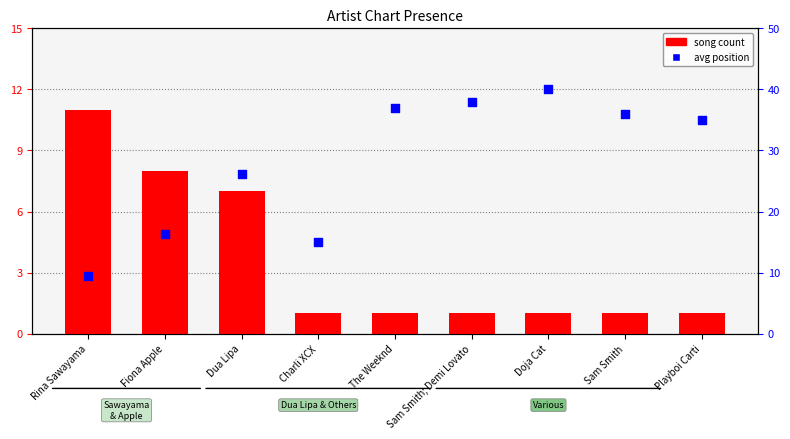

At which category is the sum across all series the highest?

Doja Cat